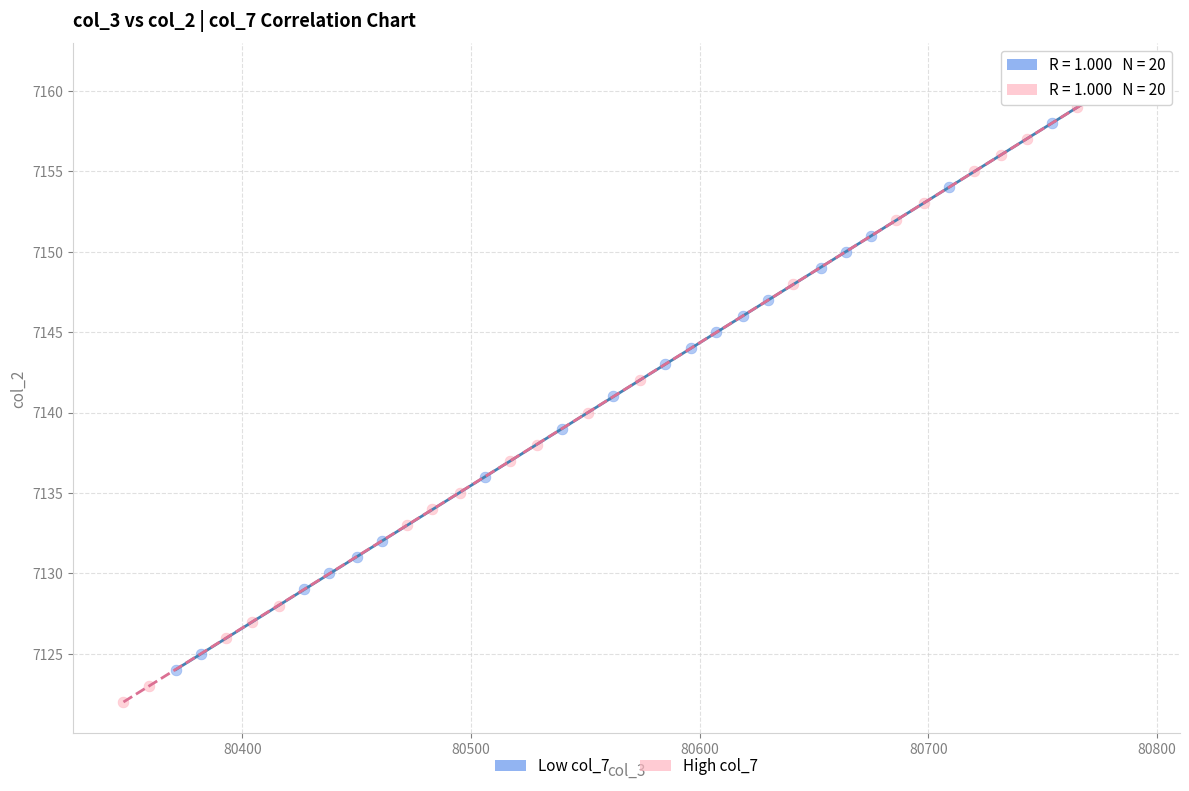

Which series has the largest Y range (max minus min)?

High col_7